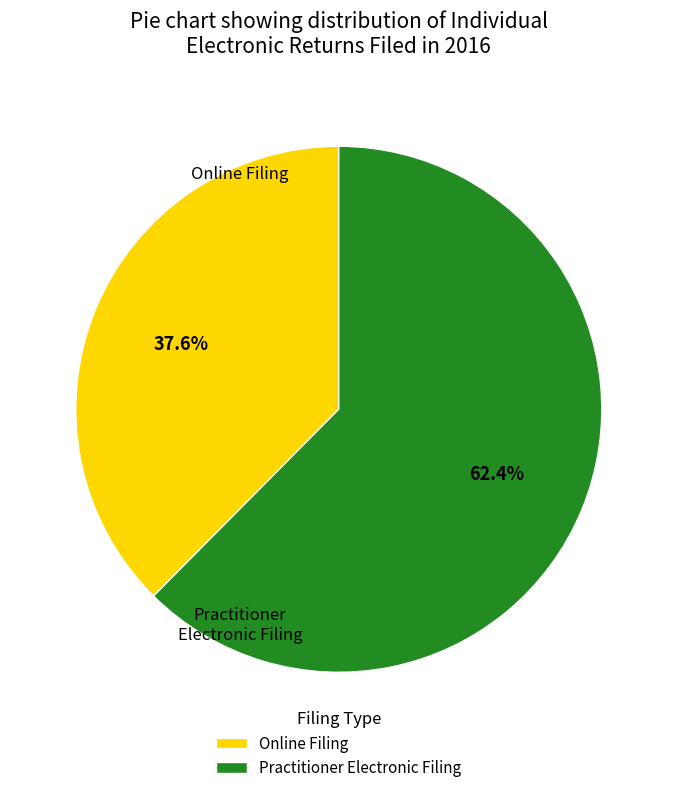

To the nearest percent, what portion does Practitioner Electronic Filing represent?

62%